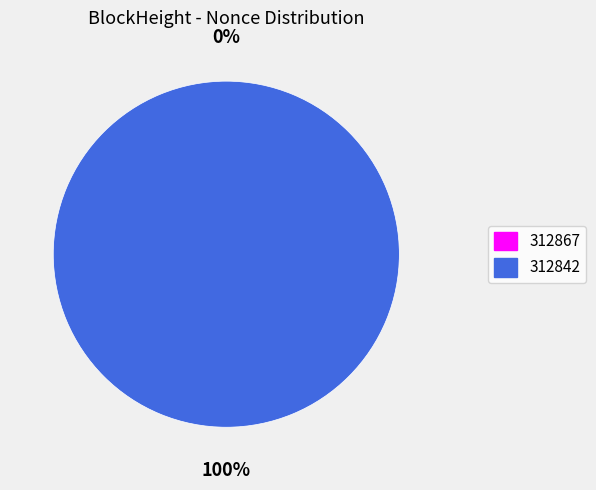

To the nearest percent, what is the difference between the largest and smallest slice percentages?

100%